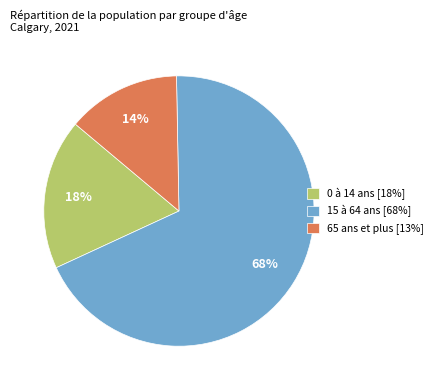

To the nearest percent, what percentage of the pie is 0 à 14 ans [18%]?

18%